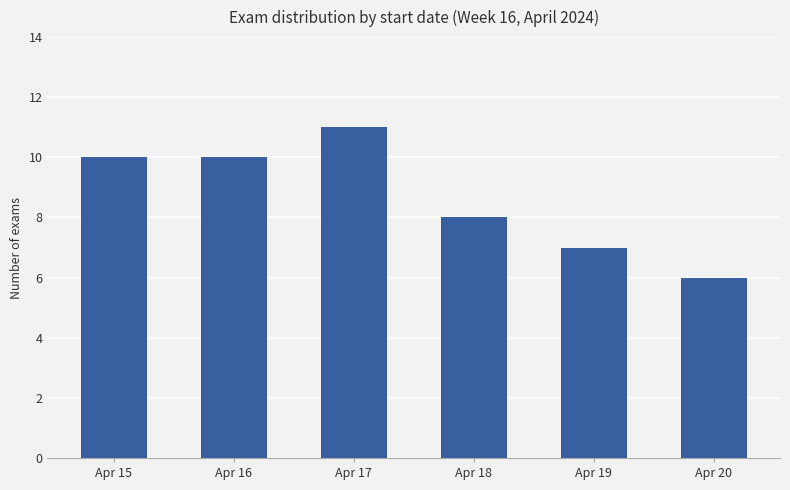

How many values are between 7 and 10?

4